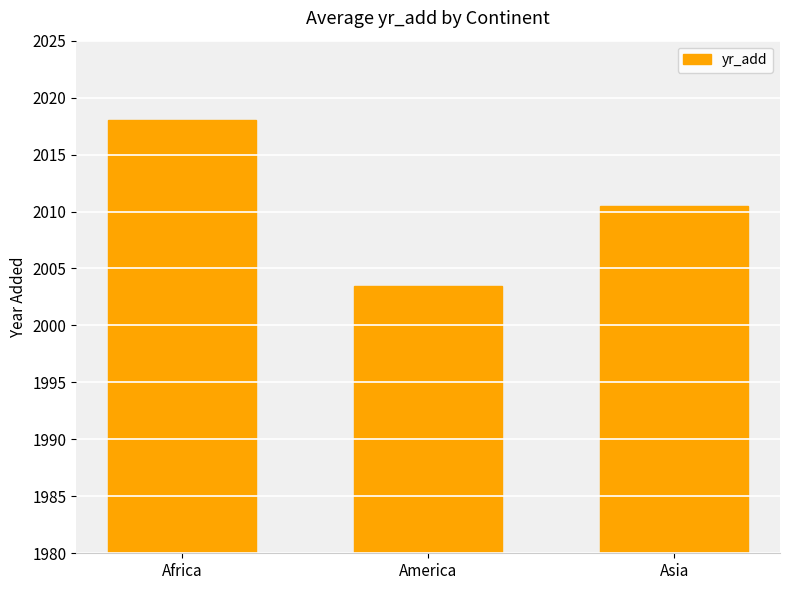

What is the sum of all values?

6032.0